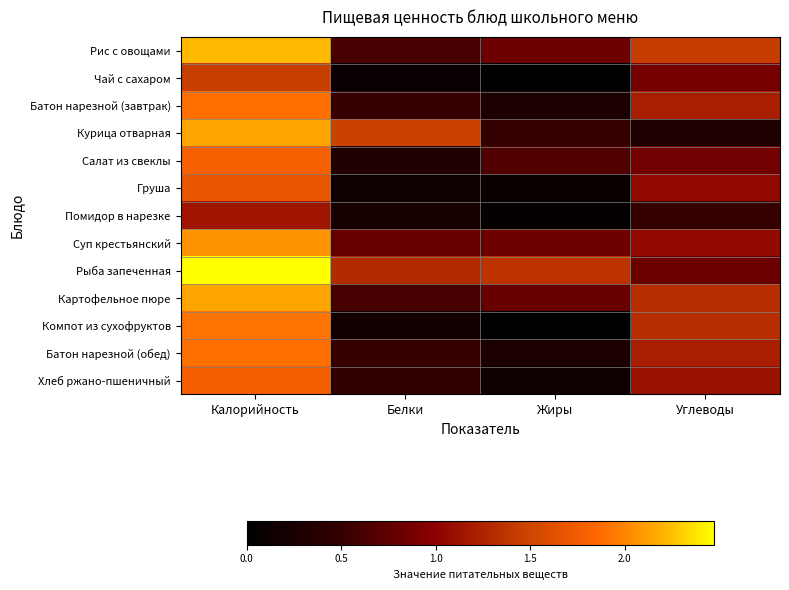

At how many categories does at least one series exceed 0?

4